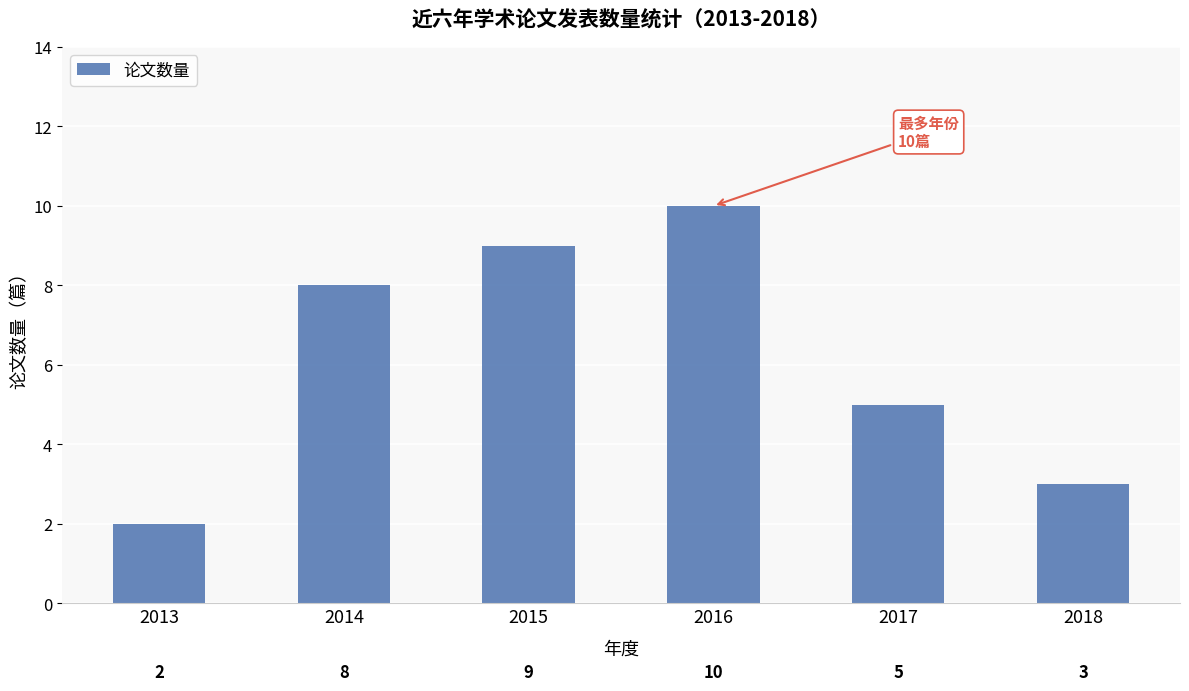

List the labels in order of value, smallest first.

2013, 2018, 2017, 2014, 2015, 2016